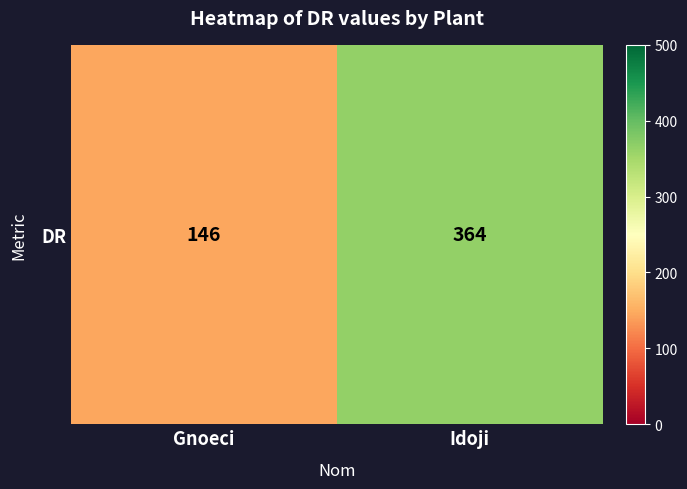

Which category has the highest value across all series?

Idoji